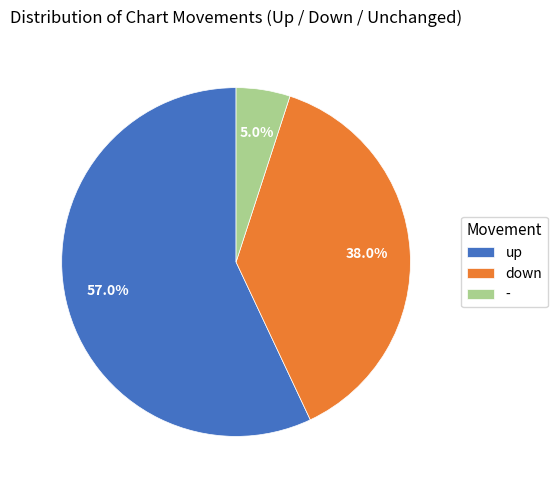

Rank the categories by value from highest to lowest.

up, down, -